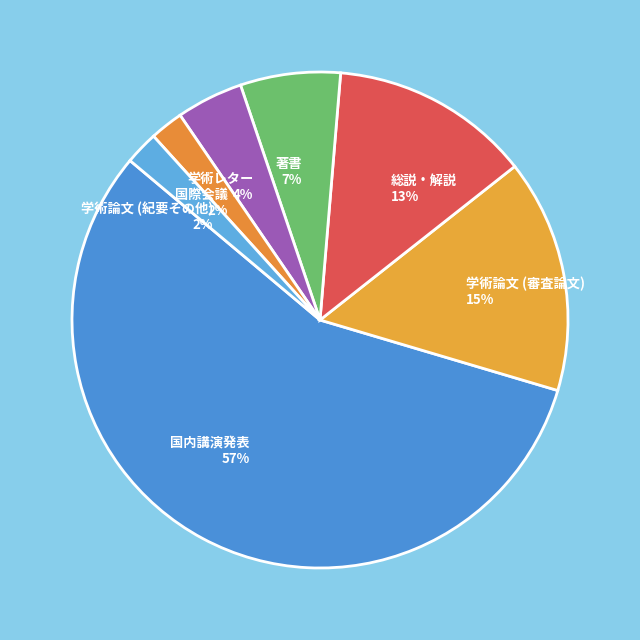

Do 学術論文 (紀要その他) and 総説・解説 together represent more than half of the pie?

No